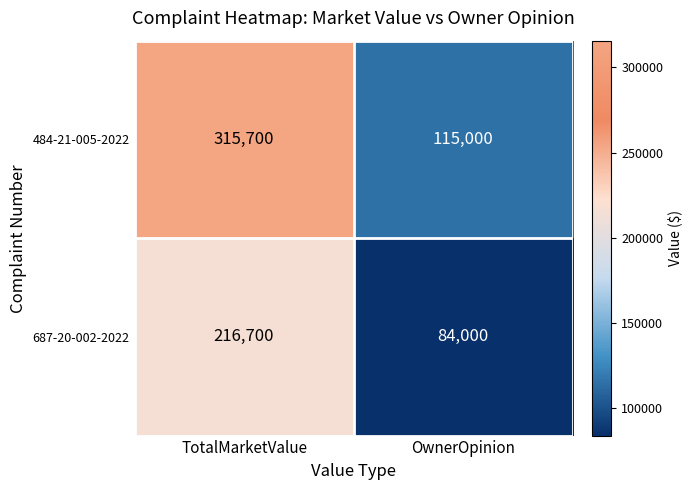

What is the difference between the 687-20-002-2022 values at OwnerOpinion and TotalMarketValue?

132700